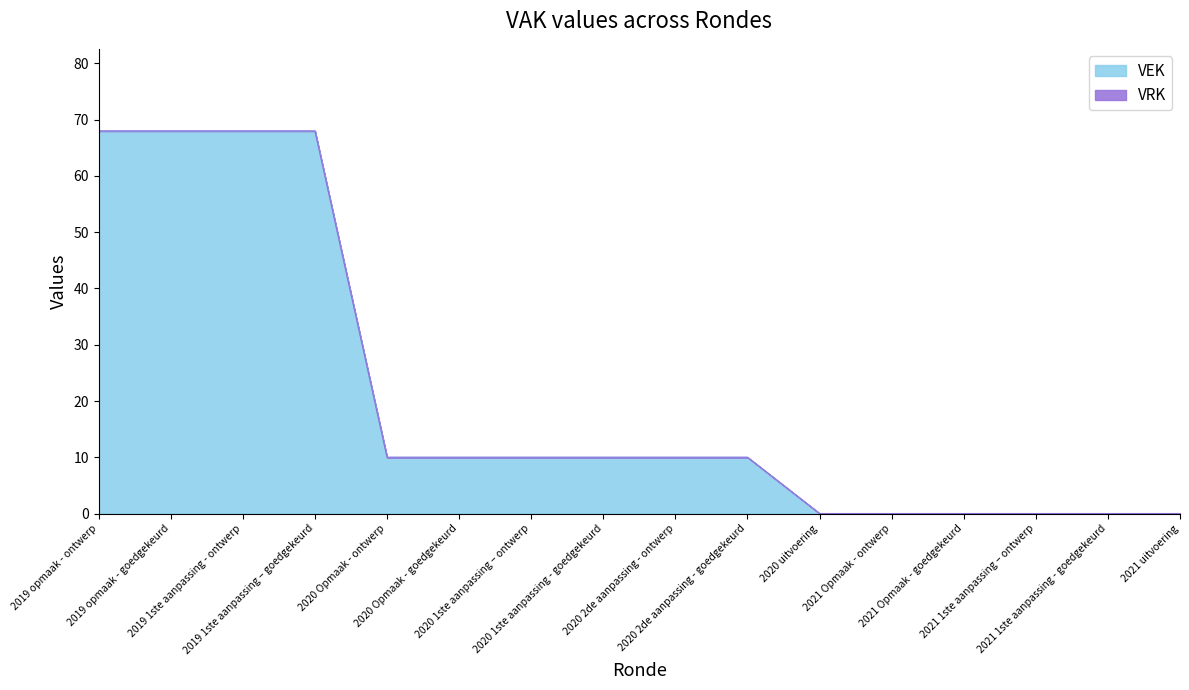

Rank the categories by value from lowest to highest.

2020 uitvoering, 2021 Opmaak - ontwerp, 2021 Opmaak - goedgekeurd, 2021 1ste aanpassing – ontwerp, 2021 1ste aanpassing - goedgekeurd, 2021 uitvoering, 2020 Opmaak - ontwerp, 2020 Opmaak - goedgekeurd, 2020 1ste aanpassing – ontwerp, 2020 1ste aanpassing - goedgekeurd, 2020 2de aanpassing - ontwerp, 2020 2de aanpassing - goedgekeurd, 2019 opmaak - ontwerp, 2019 opmaak - goedgekeurd, 2019 1ste aanpassing - ontwerp, 2019 1ste aanpassing – goedgekeurd